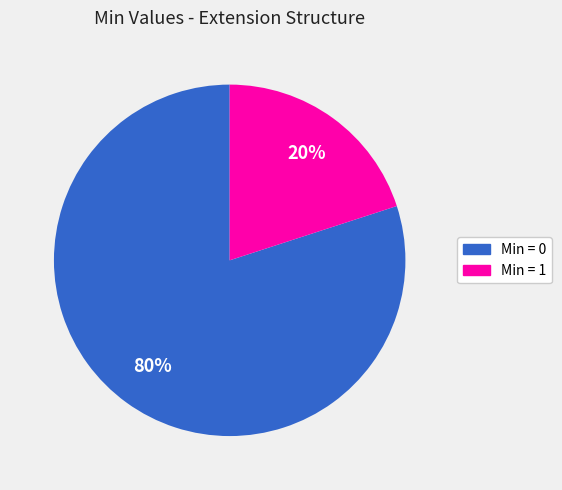

Count the number of slices in the pie.

2